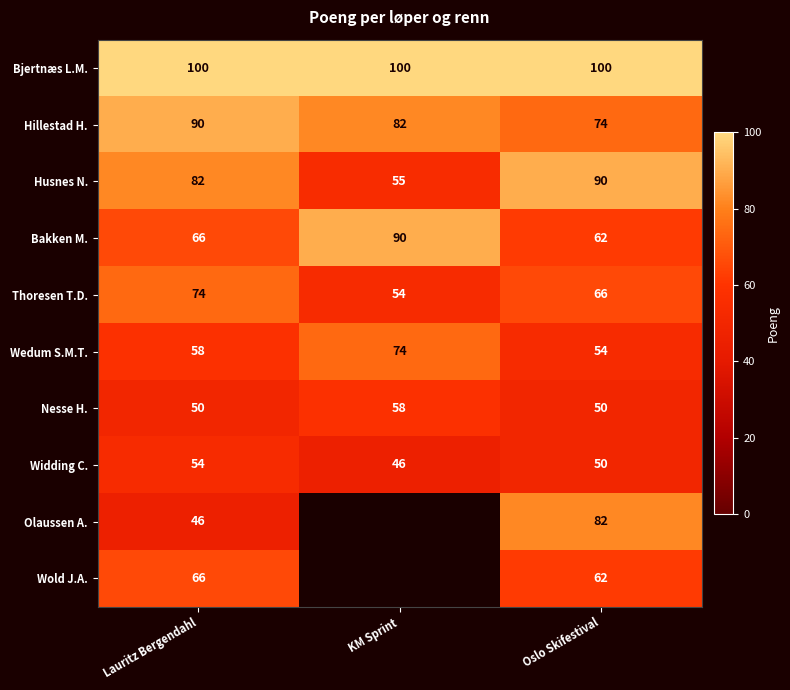

What is the total value across all series at Lauritz Bergendahl?

686